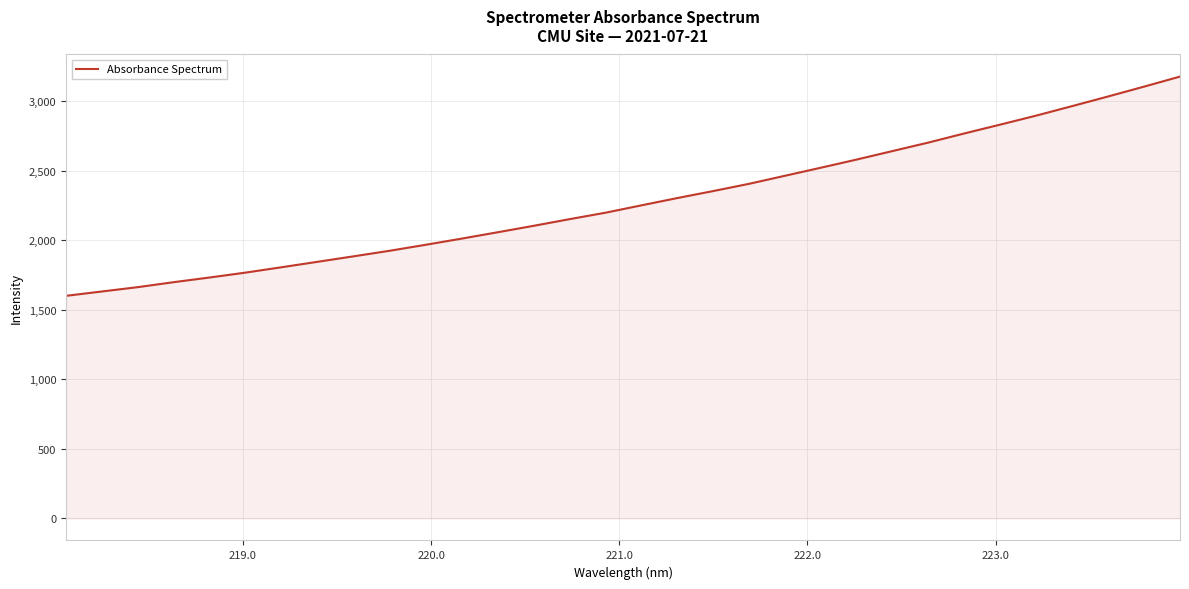

True or false: there are more than 2 points higher than both neighbors.

False